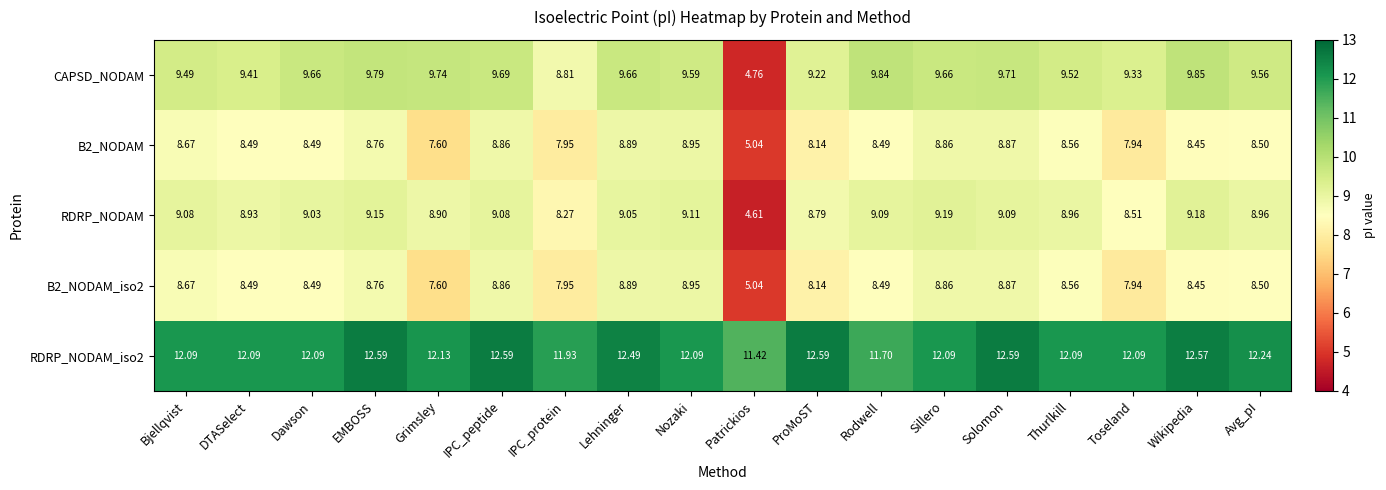

What is the greatest value displayed?

12.6